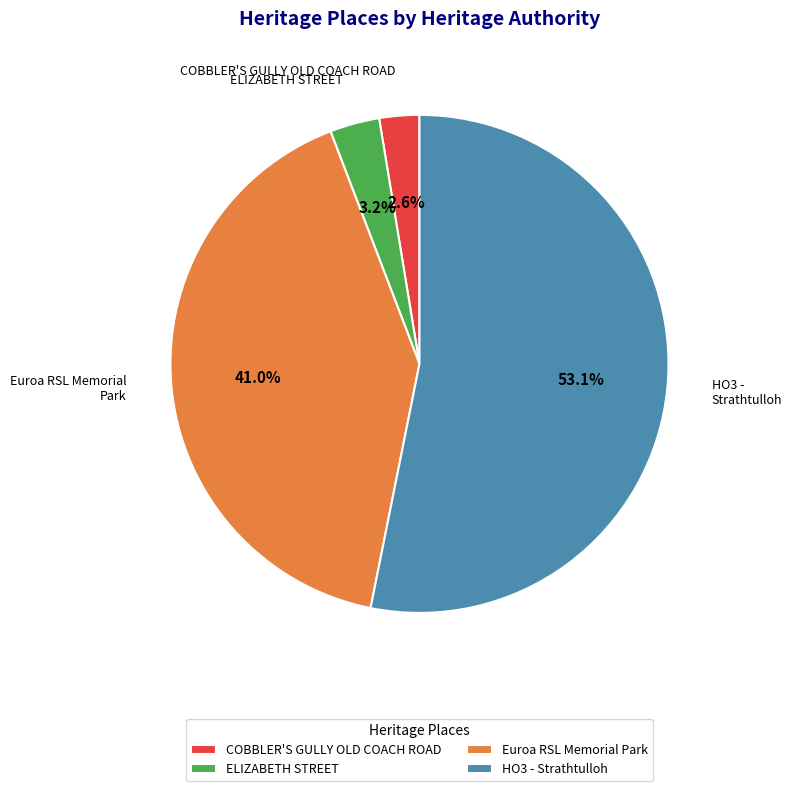

Which slice is the smallest?

COBBLER'S GULLY OLD COACH ROAD